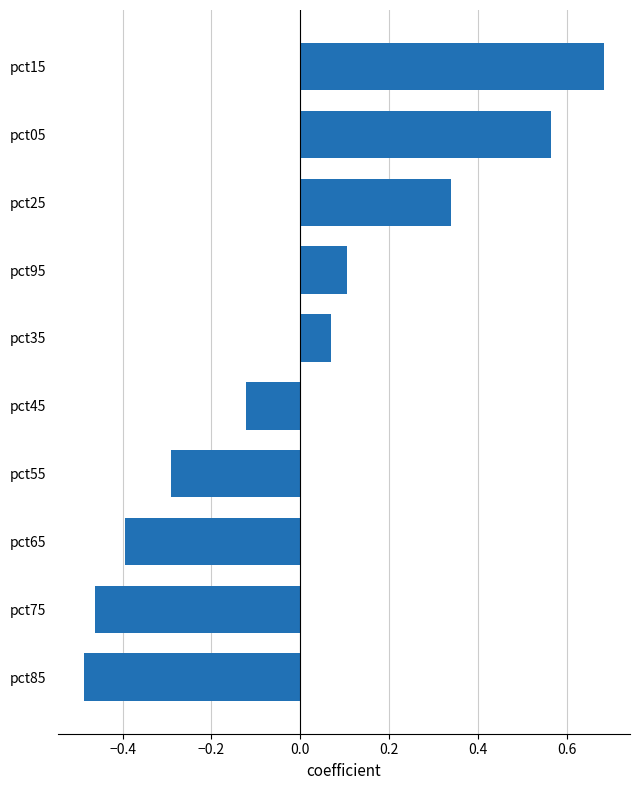

What is the label of the 1st bar from the bottom?

pct85